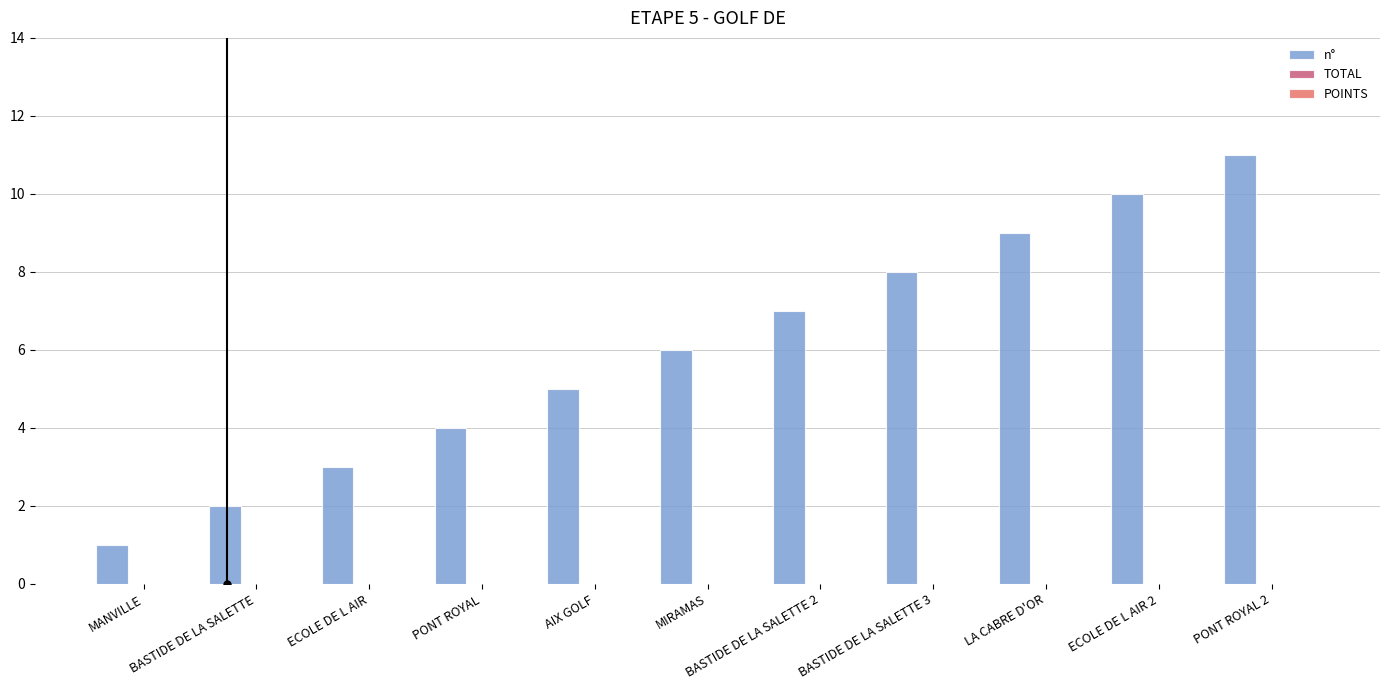

What is the difference between the maximum and minimum values?

10